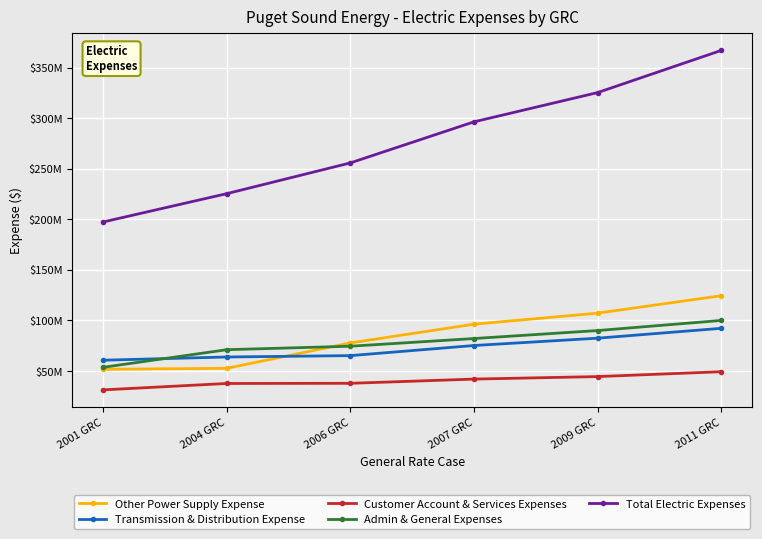

At how many categories does at least one series exceed 98497806?

6